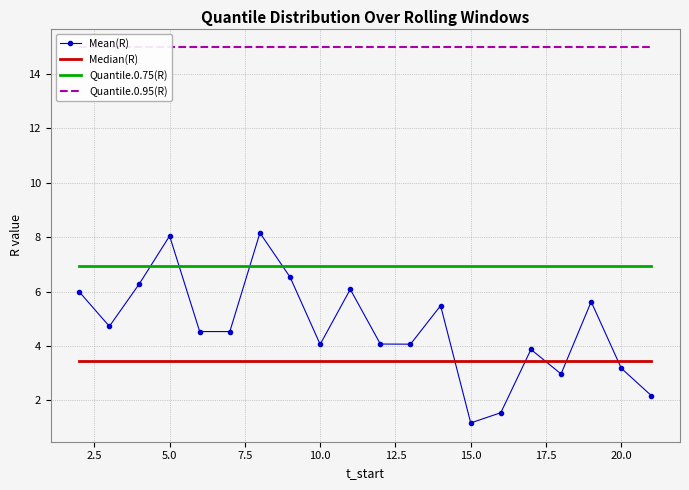

How many lines are shown in the chart?

4